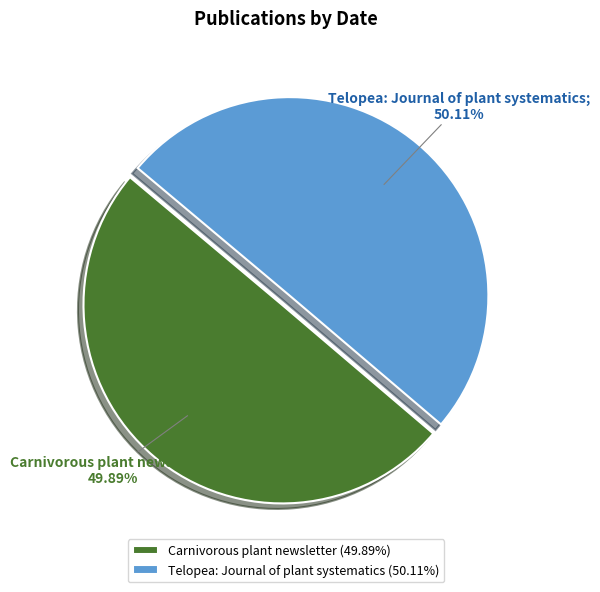

Is the sum of Telopea: Journal of plant systematics (50.11%) and Carnivorous plant newsletter (49.89%) greater than half?

Yes